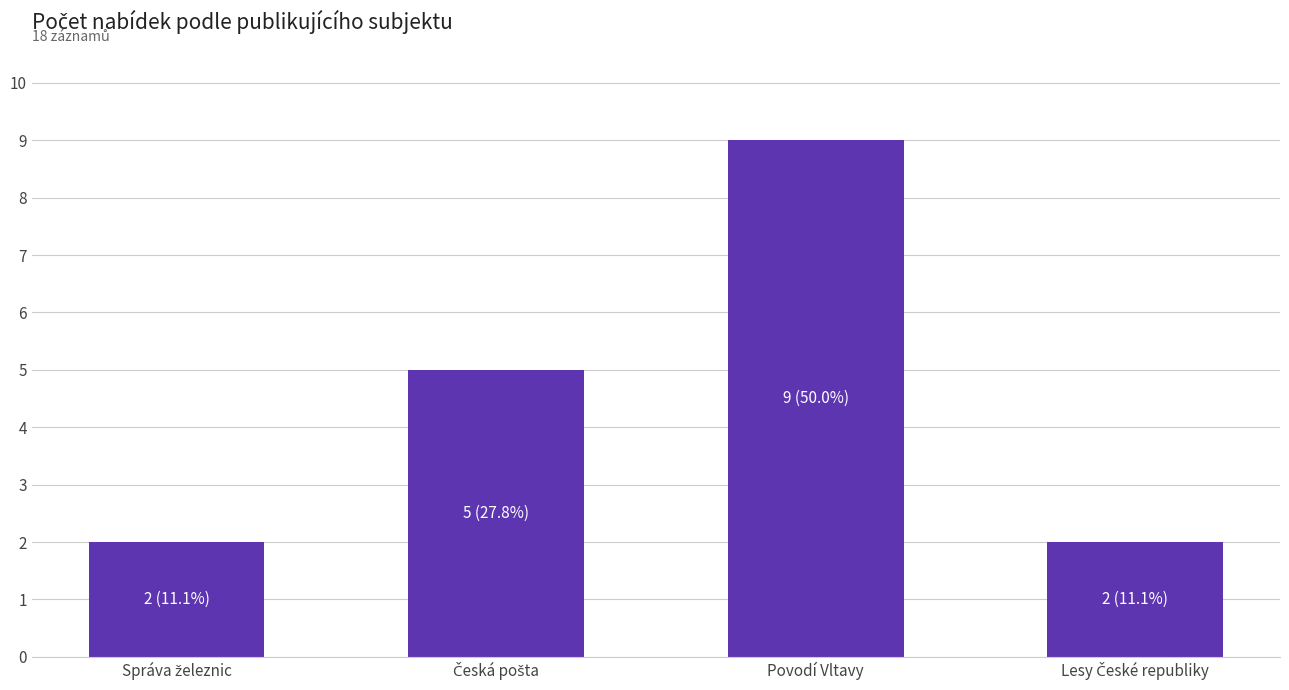

True or false: the data shows 9 at Povodí Vltavy.

True